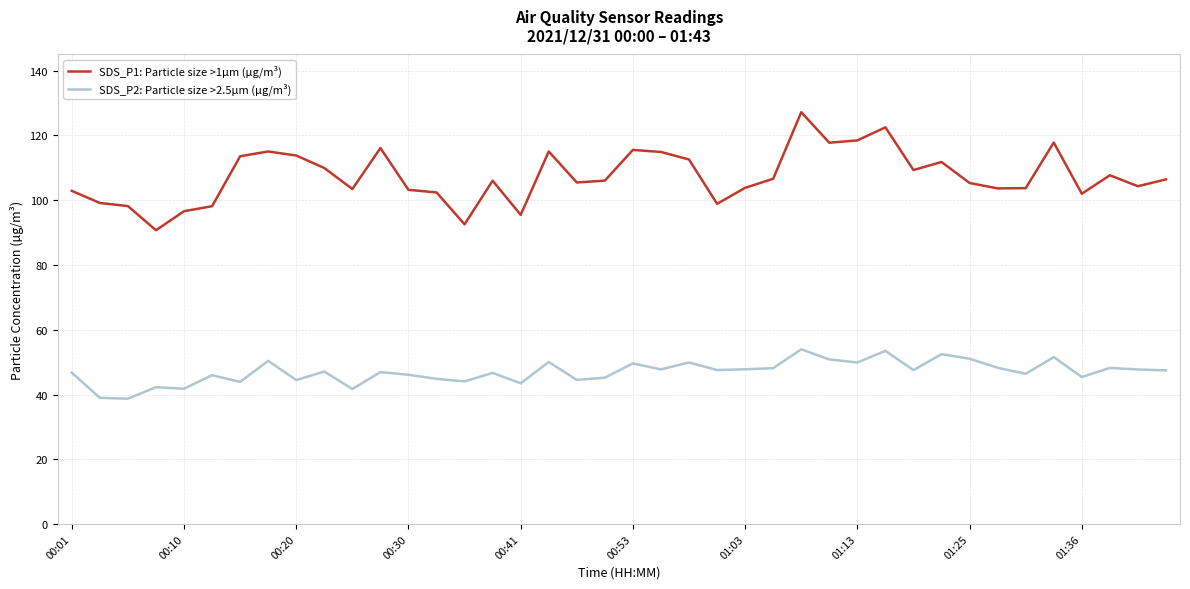

Rank the series by their maximum value, from lowest to highest.

SDS_P2: Particle size >2.5µm (µg/m³), SDS_P1: Particle size >1µm (µg/m³)